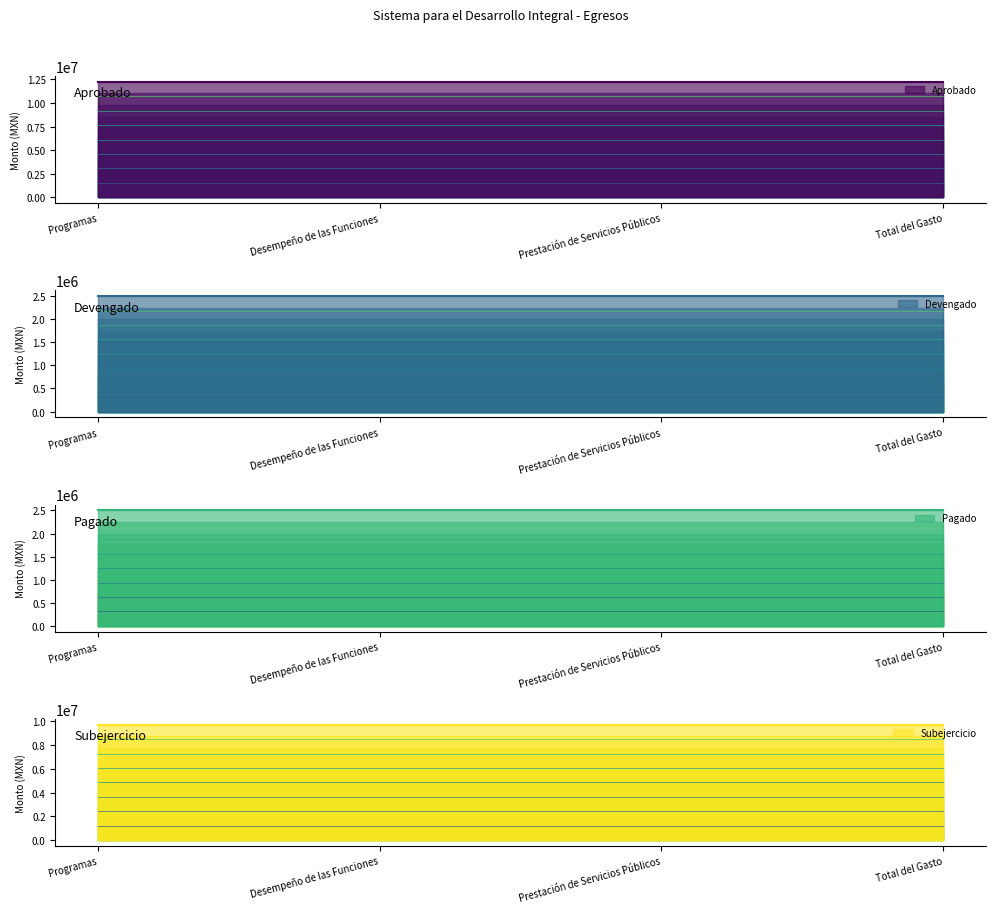

What is the minimum value for Pagado?

2500031.8